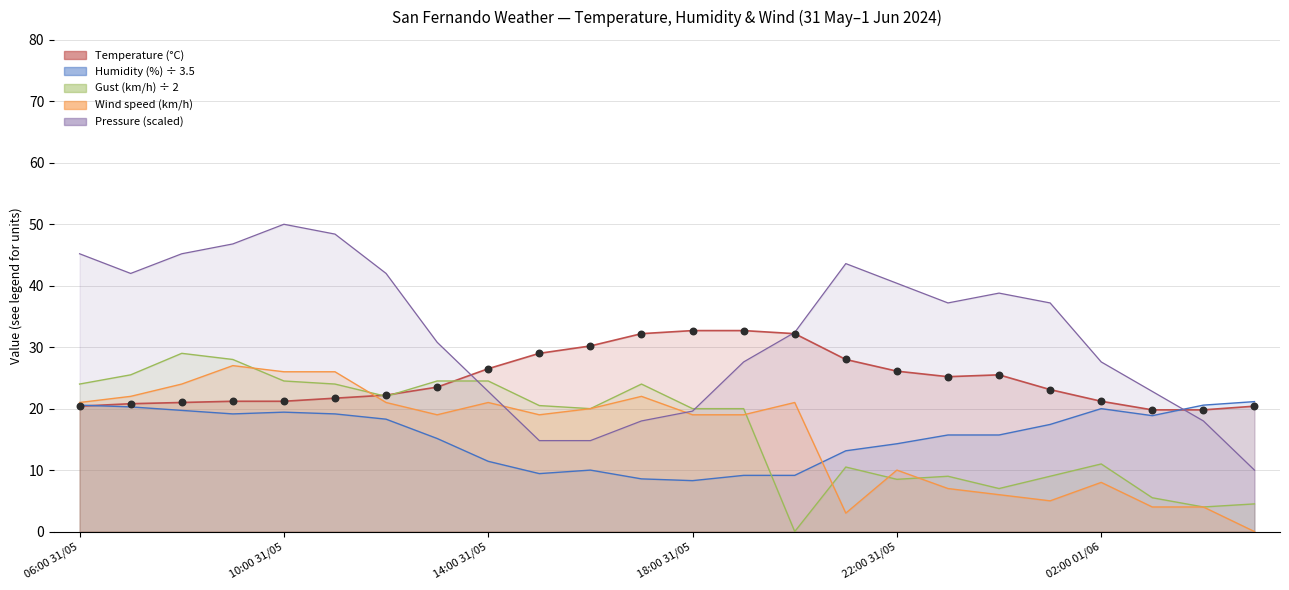

Which series has the widest spread of Y values?

Pressure (hPa) scaled